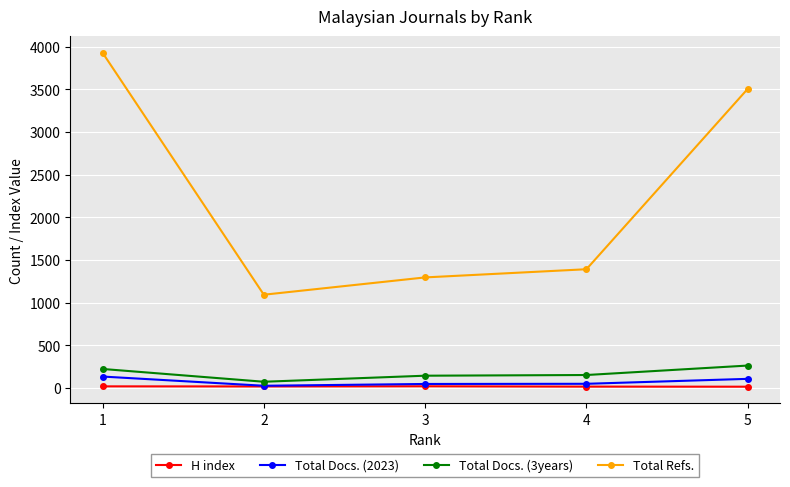

Which series has the widest spread of values?

Total Refs.